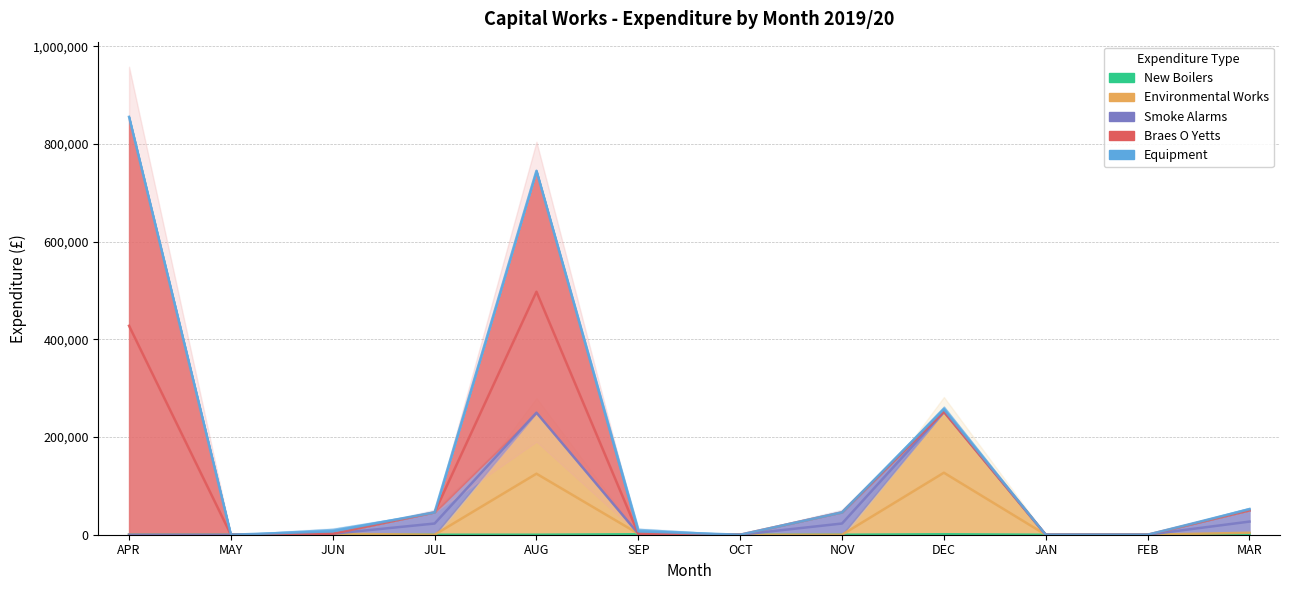

Reading left to right, extract all data points from this chart.

New Boilers: APR=0	MAY=0	JUN=2000	JUL=0	AUG=0	SEP=2000	OCT=0	NOV=0	DEC=2000	JAN=0	FEB=0	MAR=4000
Environmental Works: APR=0	MAY=0	JUN=0	JUL=0	AUG=250000	SEP=0	OCT=0	NOV=0	DEC=250000	JAN=0	FEB=0	MAR=0
Smoke Alarms: APR=0	MAY=0	JUN=0	JUL=45900	AUG=0	SEP=0	OCT=0	NOV=45900	DEC=0	JAN=0	FEB=0	MAR=45800
Braes O Yetts: APR=855819	MAY=0	JUN=0	JUL=0	AUG=495447	SEP=0	OCT=0	NOV=0	DEC=0	JAN=0	FEB=0	MAR=0
Equipment: APR=0	MAY=0	JUN=10000	JUL=0	AUG=0	SEP=10000	OCT=0	NOV=0	DEC=10000	JAN=0	FEB=0	MAR=5000